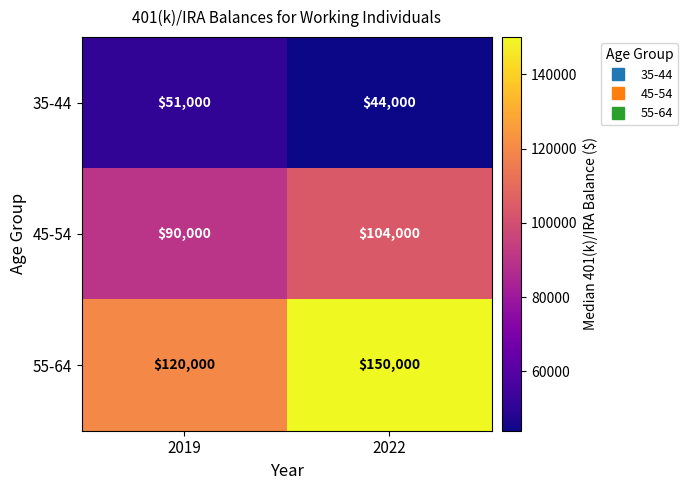

At which label is 55-64 closest to 135000?

2019